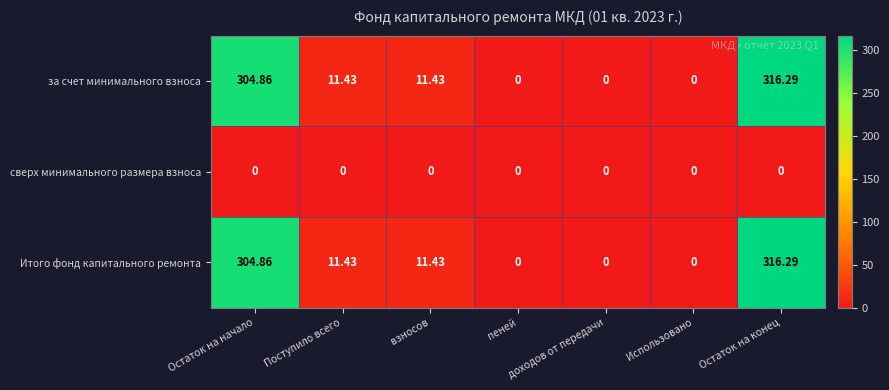

At which label does Итого фонд капитального ремонта reach its peak?

Остаток на конец